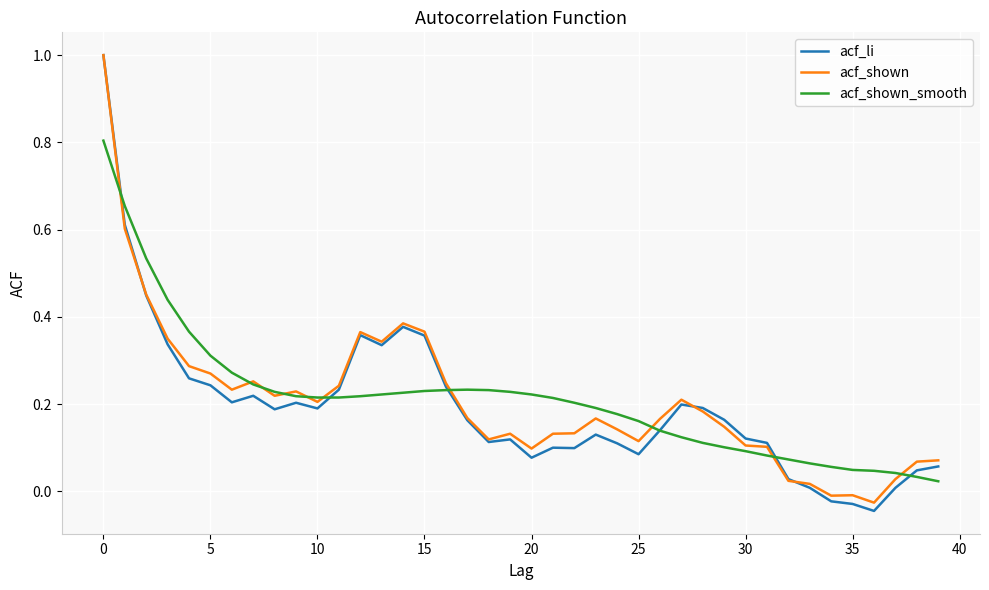

How many lines are shown in the chart?

3